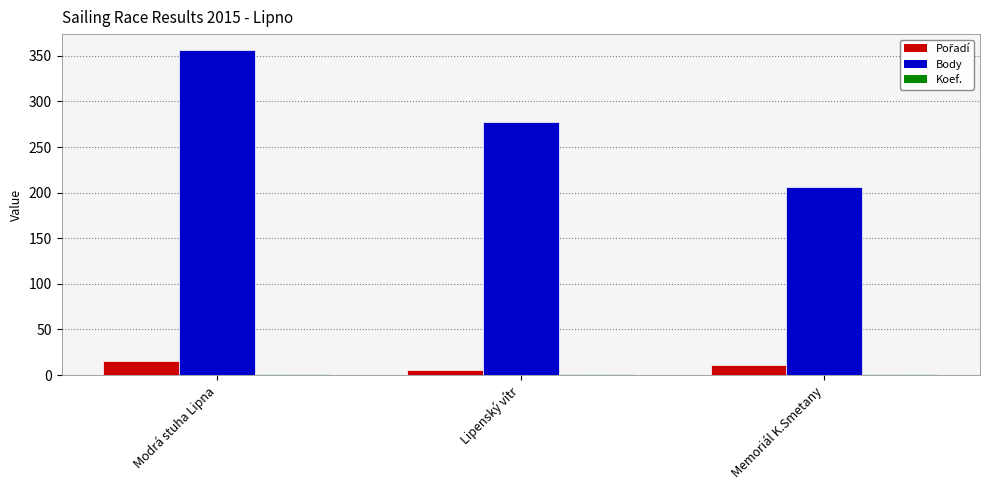

The Body series shows 277 at Lipenský vítr. True or false?

True